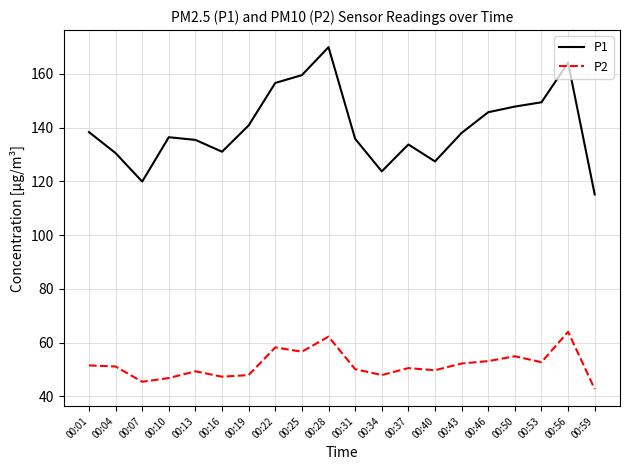

Is it true that P1 equals 164.1 at 00:56?

True